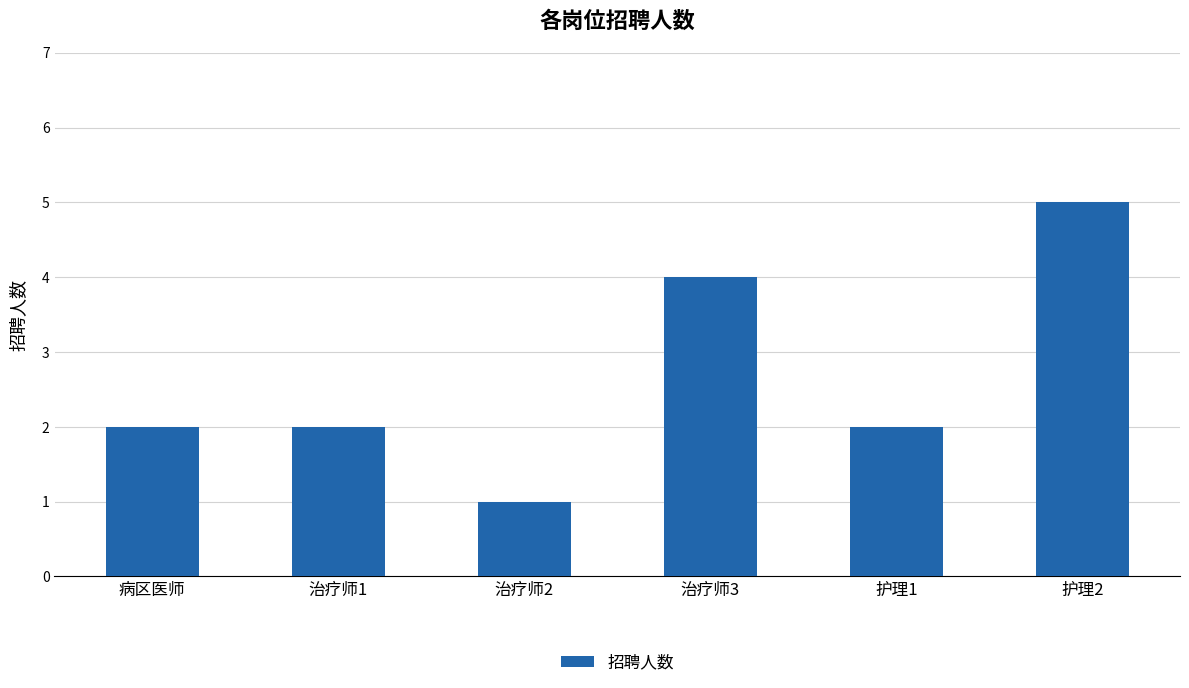

What is the maximum value shown in the chart?

5